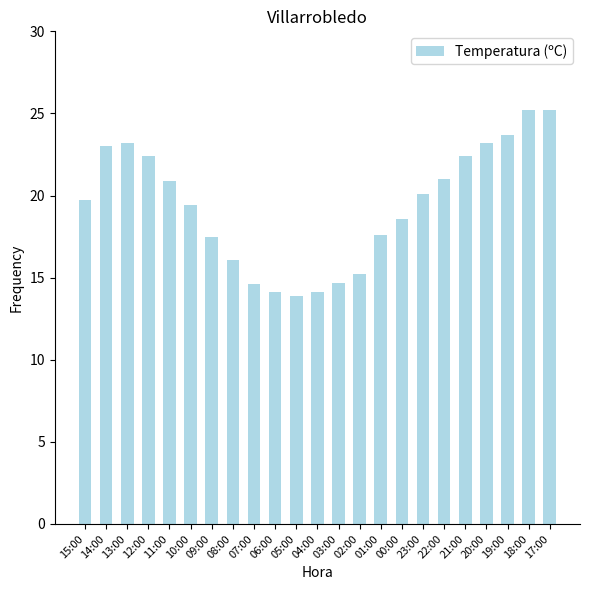

What is the label of the 20th bar from the right?

12:00